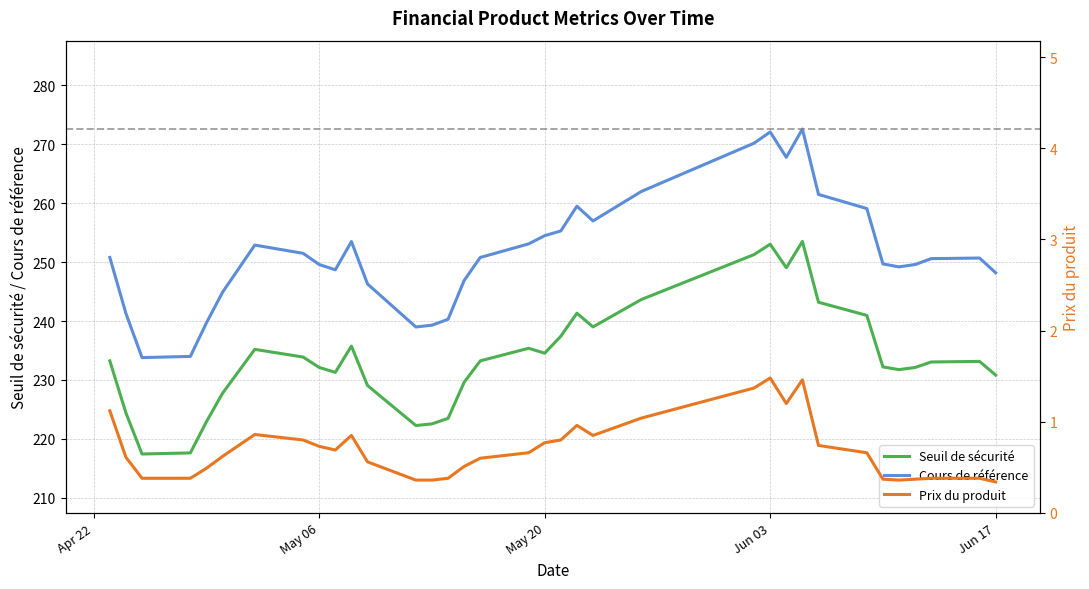

What is the highest value of the Cours de référence series?

272.6